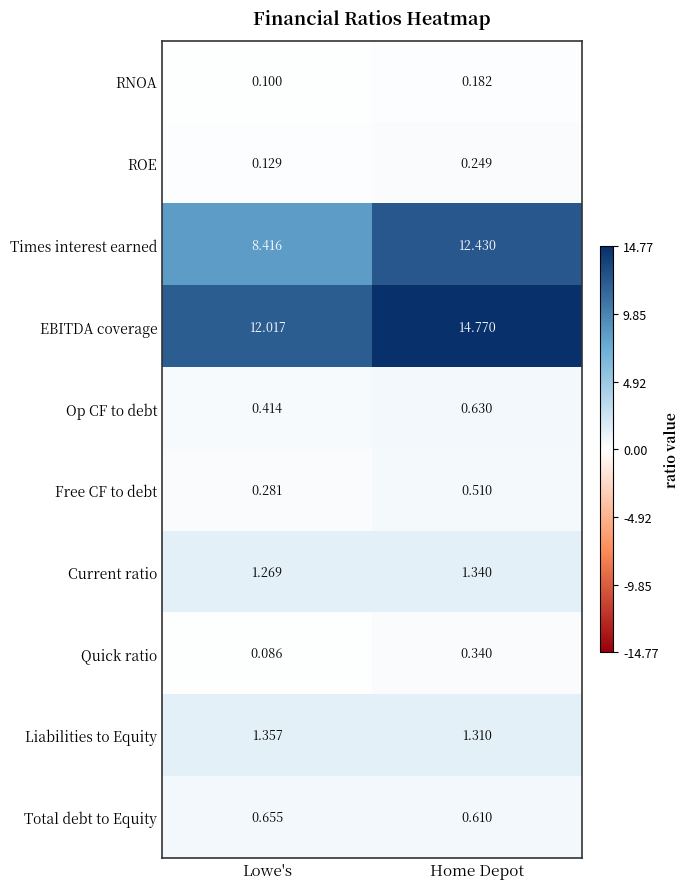

Which series has the largest total across all categories?

EBITDA coverage